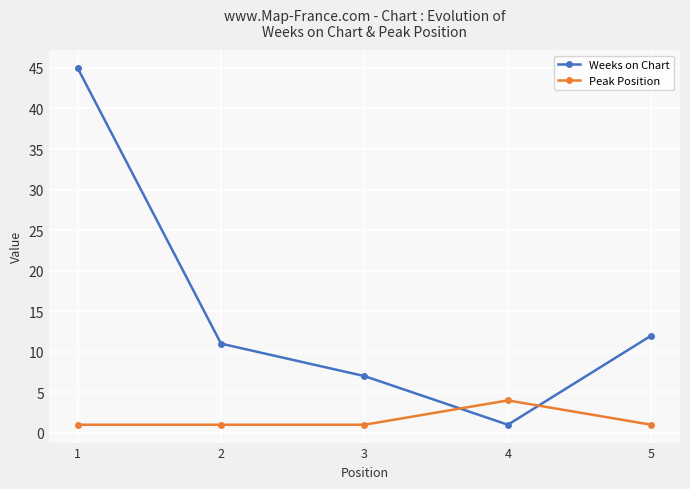

List the series in order of their overall mean, lowest first.

Peak Position, Weeks on Chart